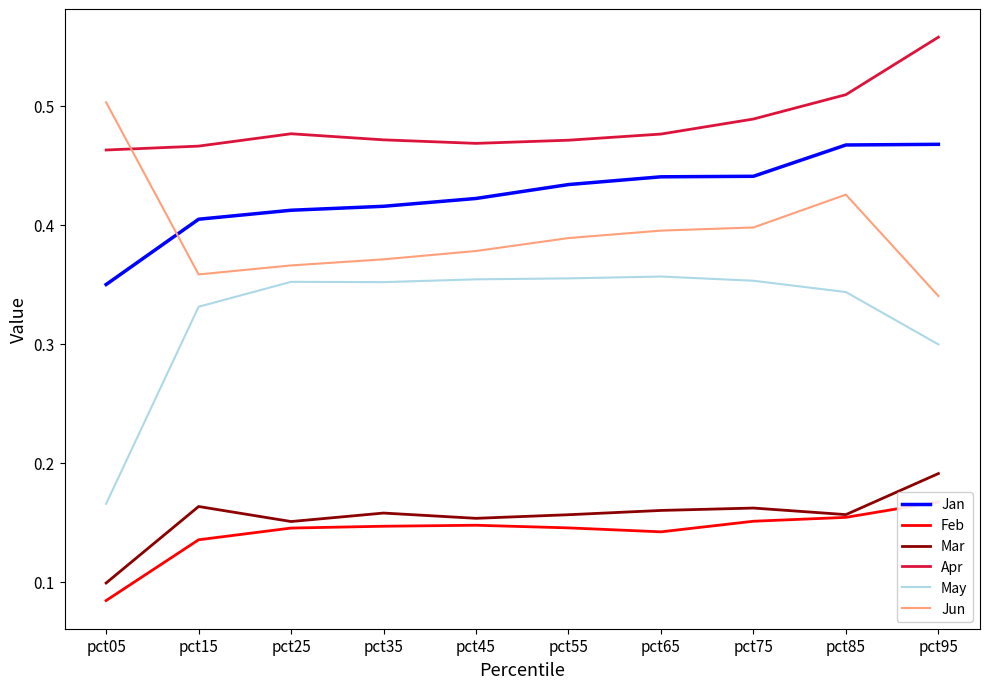

List the series in order of their peak value, highest first.

Apr, Jun, Jan, May, Mar, Feb